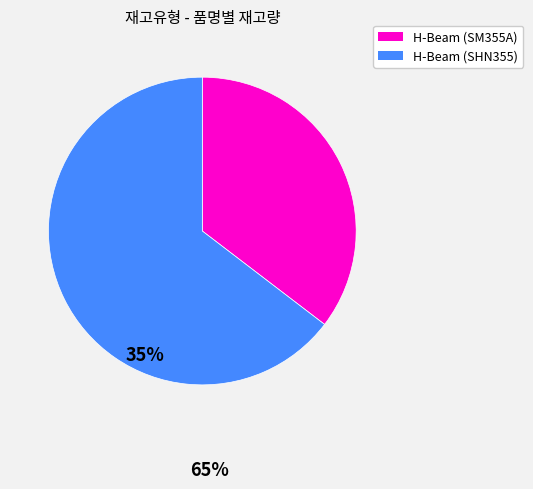

Which slice is the largest?

H-Beam (SHN355)